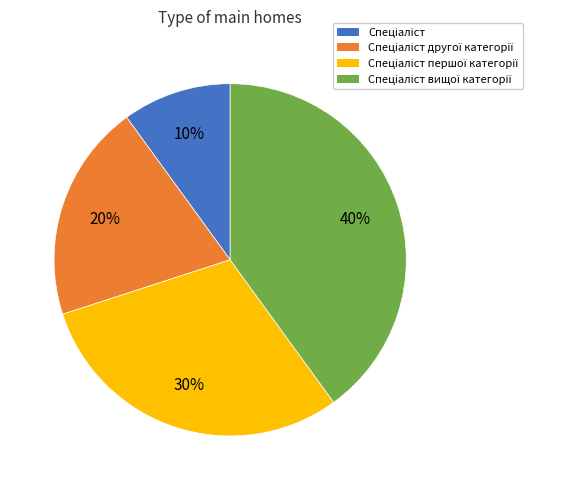

To the nearest percent, what is the average slice percentage?

25%